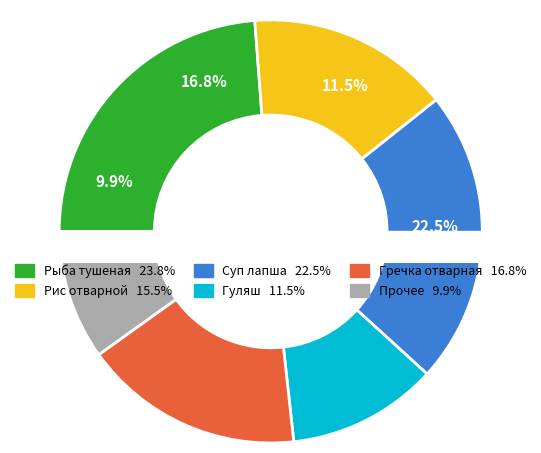

Does Завтрак (хлеб) account for over 50% of the chart?

No